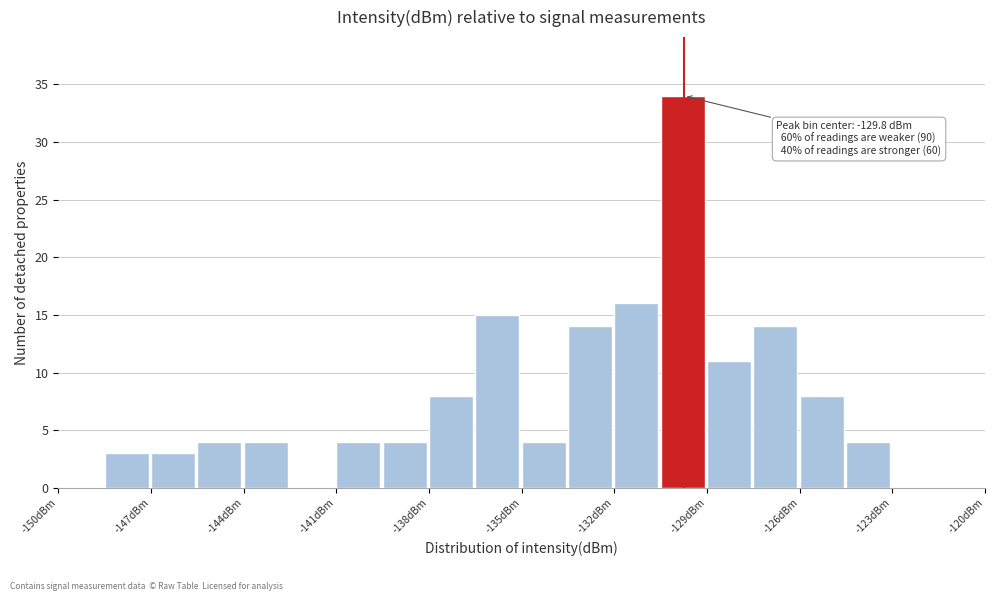

Read against the x-axis, roughly where is the centre of the tallest bar?

-130.0